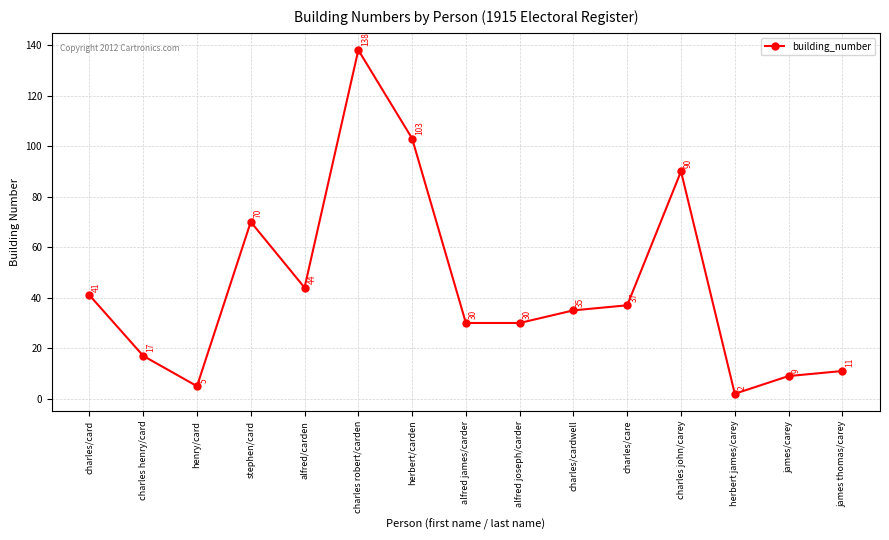

True or false: the data shows 35 at charles/cardwell.

True